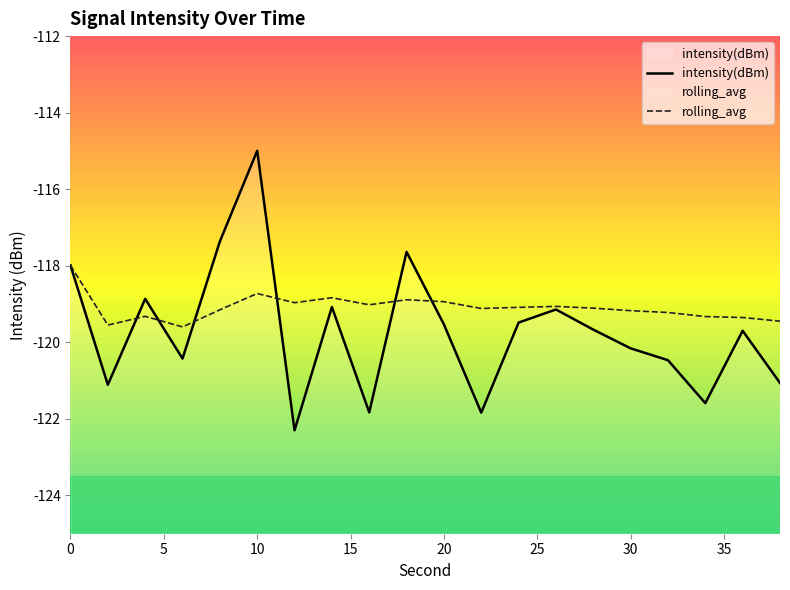

What is the spread (max minus min) of values at 38?

1.6